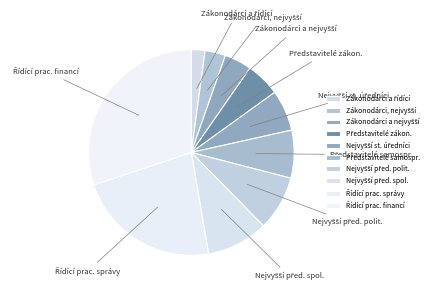

Does any single category account for the majority?

No